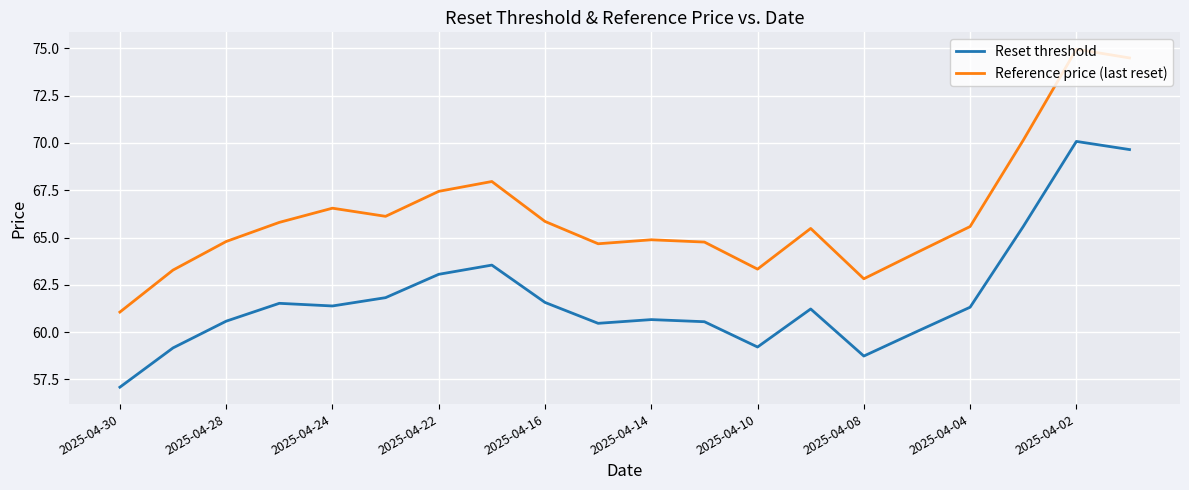

Which series has the widest spread of values?

Reference price (last reset)